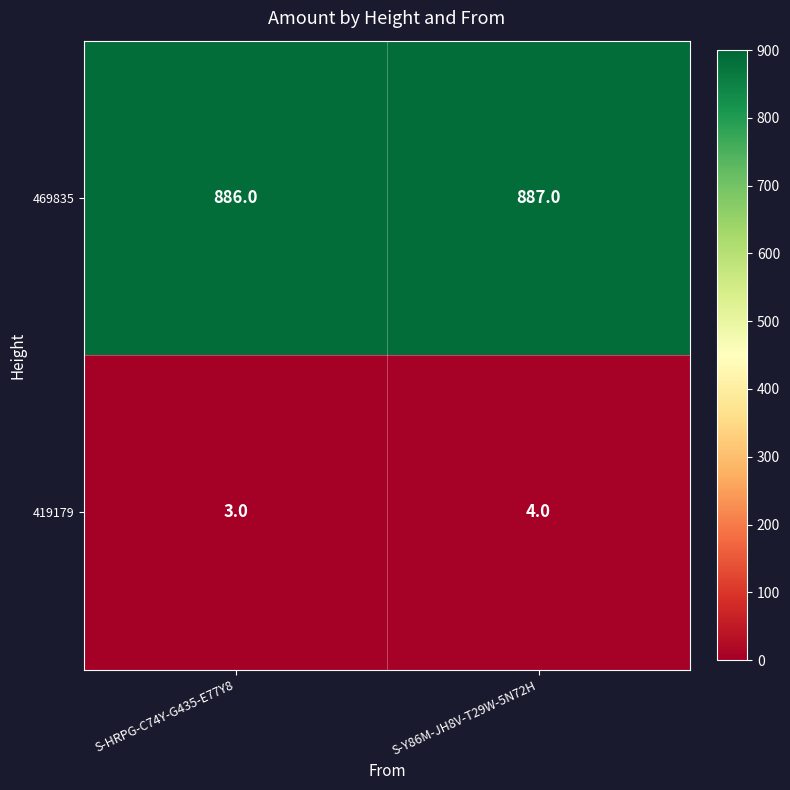

What is the highest value of the 419179 series?

4